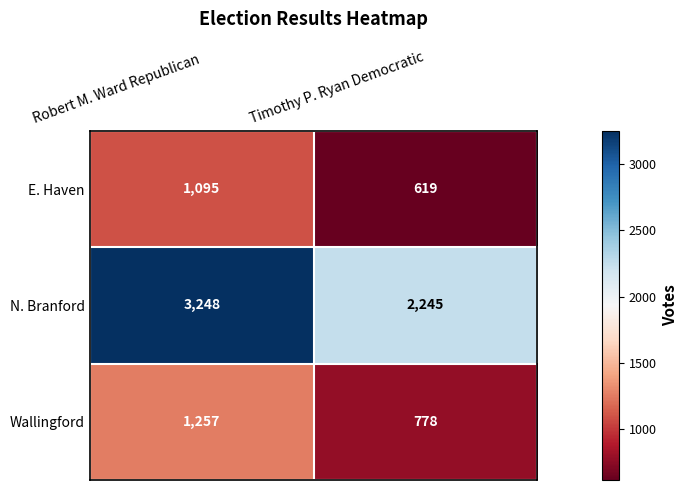

The value of Wallingford at Robert M. Ward Republican is 706. True or false?

False